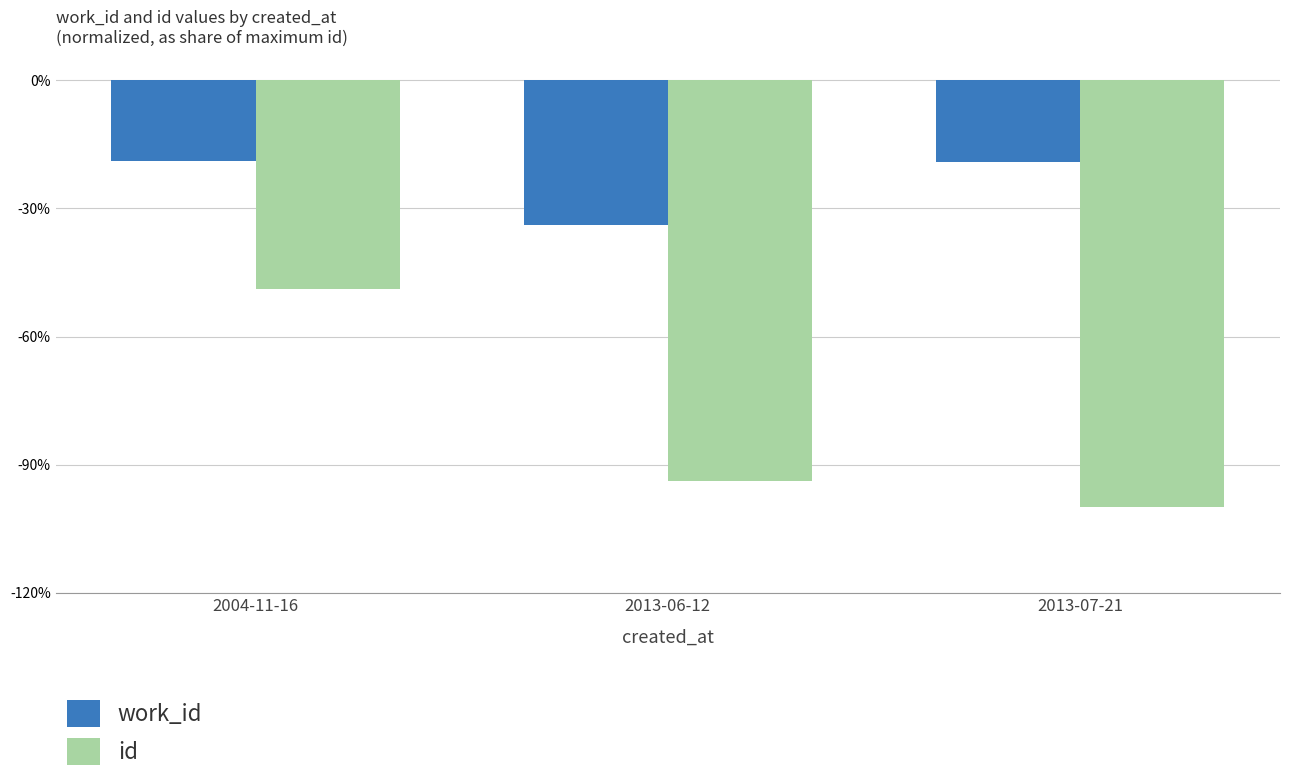

Does the chart contain any negative values?

Yes